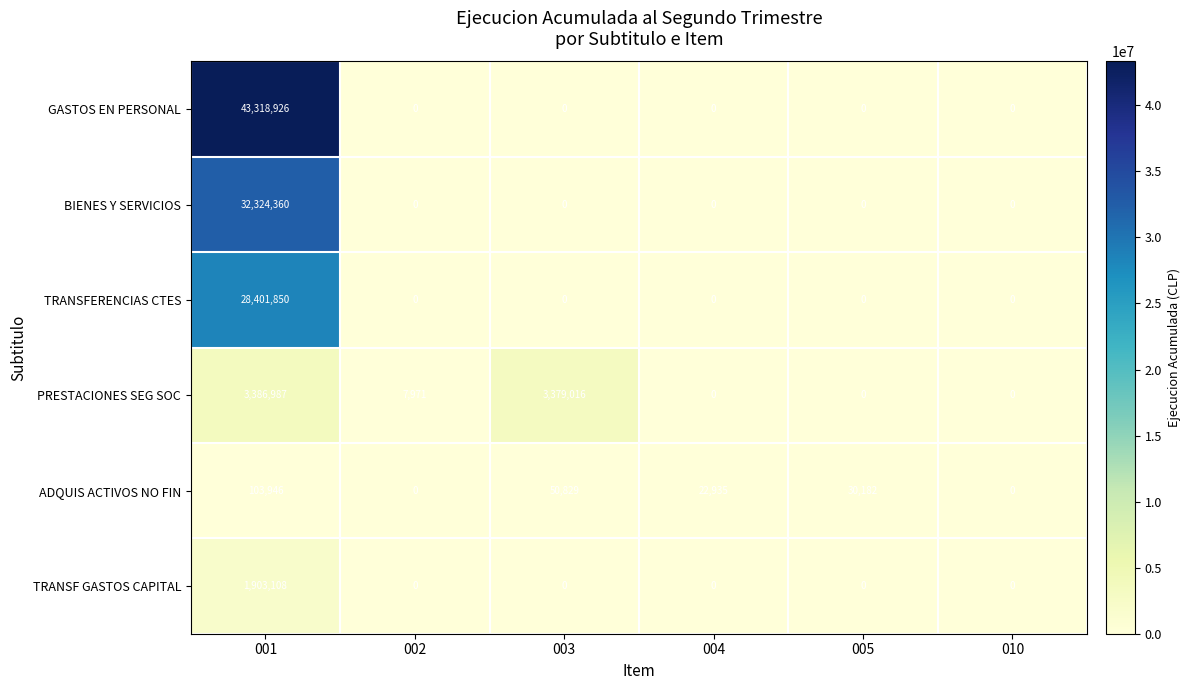

What is the difference between the maximum and minimum values in the TRANSF GASTOS CAPITAL series?

1903108